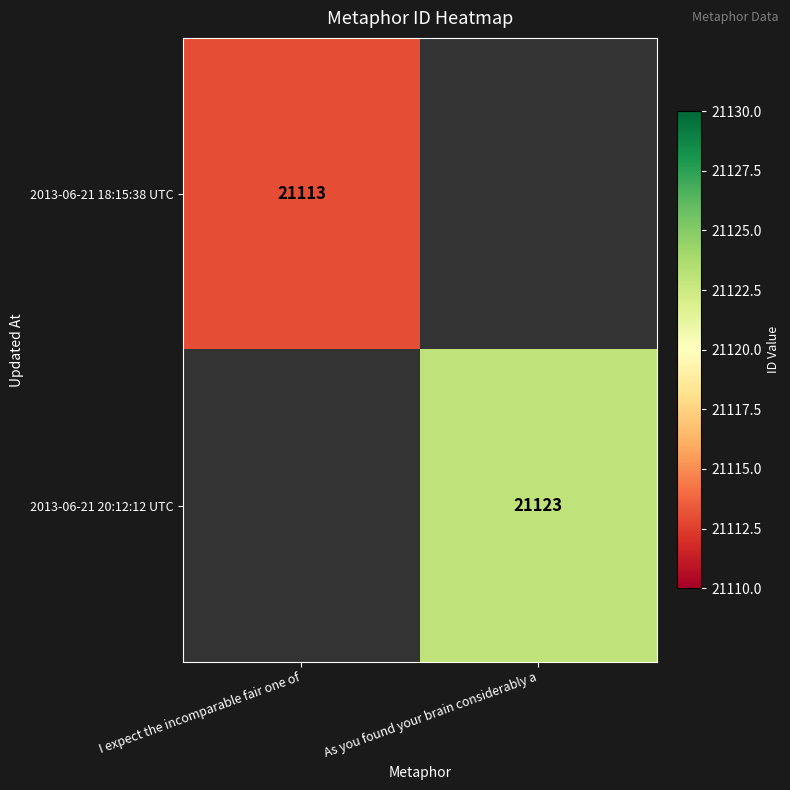

True or false: 2013-06-21 20:12:12 UTC has a value of 21123 at As you found your brain considerably a.

True